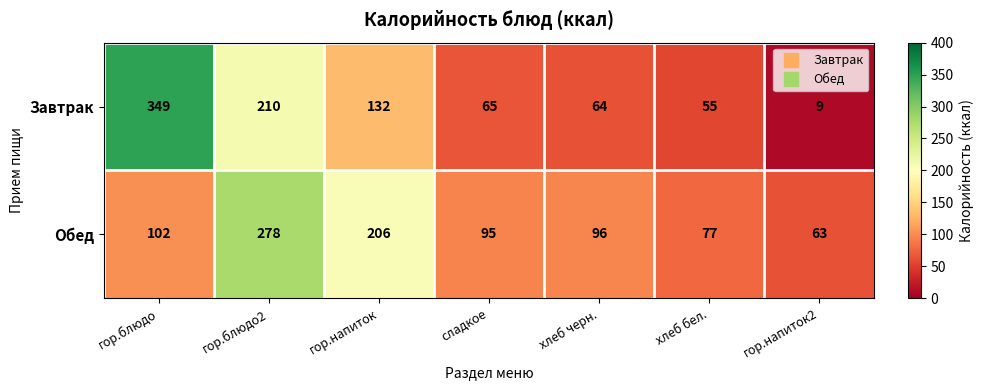

Which series has the widest spread of values?

Завтрак